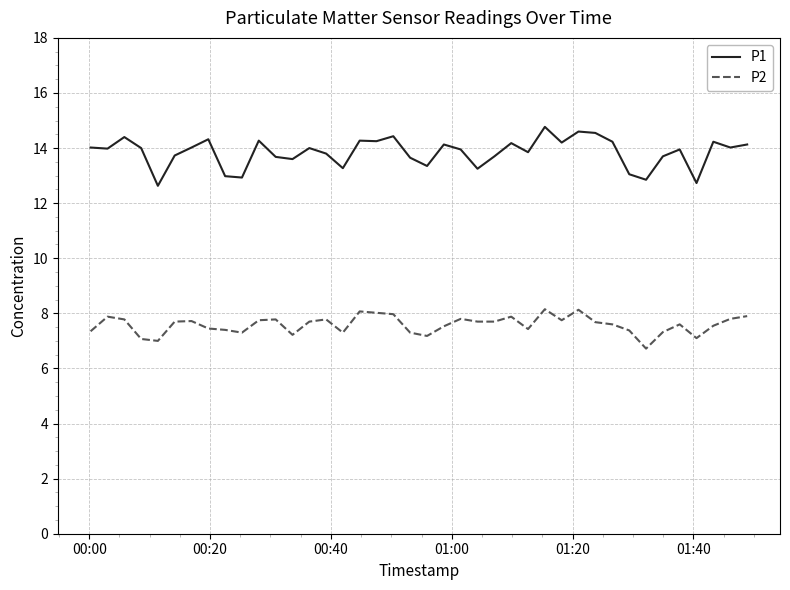

What is the maximum value shown in the chart?

14.8